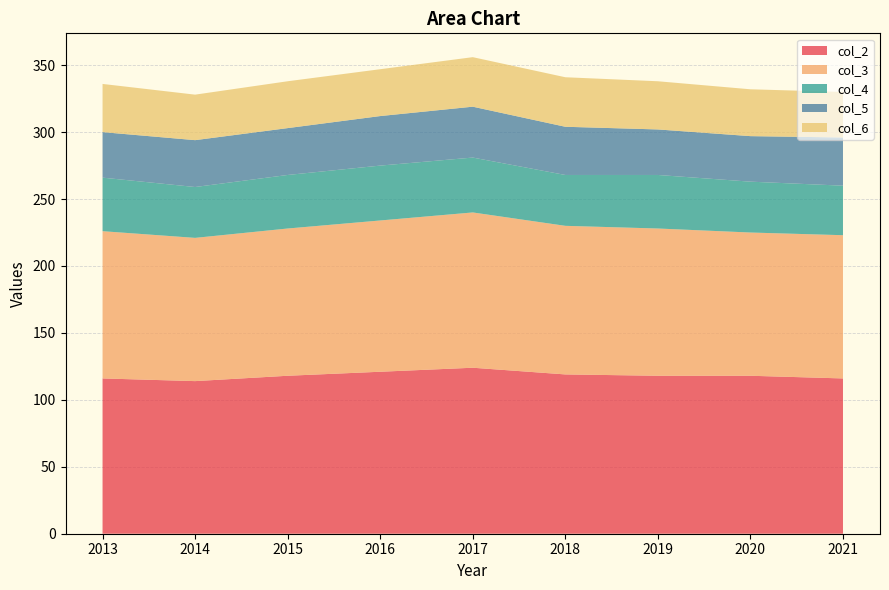

Reading right to left, extract all data points from this chart.

col_2: 116	118	118	119	124	121	118	114	116
col_3: 107	107	110	111	116	113	110	107	110
col_5: 36	34	34	36	38	37	35	35	34
col_4: 37	38	40	38	41	41	40	38	40
col_6: 34	35	36	37	37	35	35	34	36